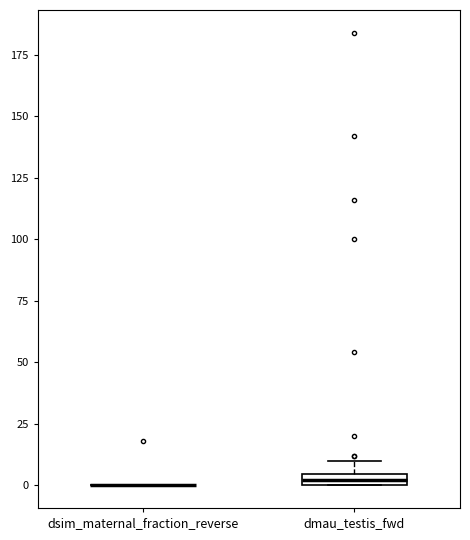

Where is the lower edge of the box for dmau_testis_fwd on the y-axis? The values are not printed on the chart, so give them approximately, as read against the axis.

0